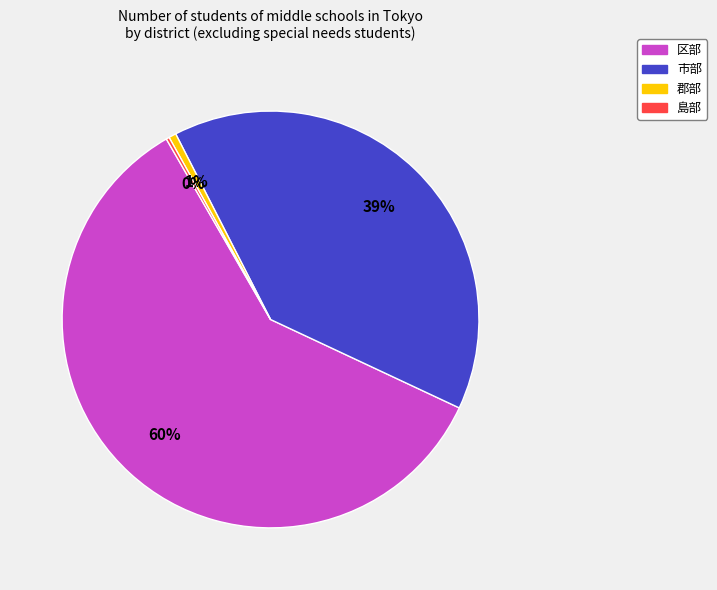

To the nearest percent, what is the average slice percentage?

25%